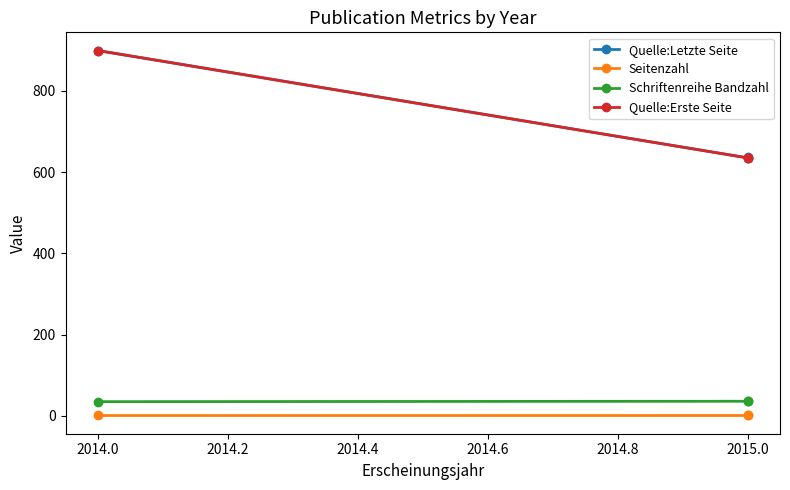

The Quelle:Erste Seite series shows 985 at 2015.0. True or false?

False